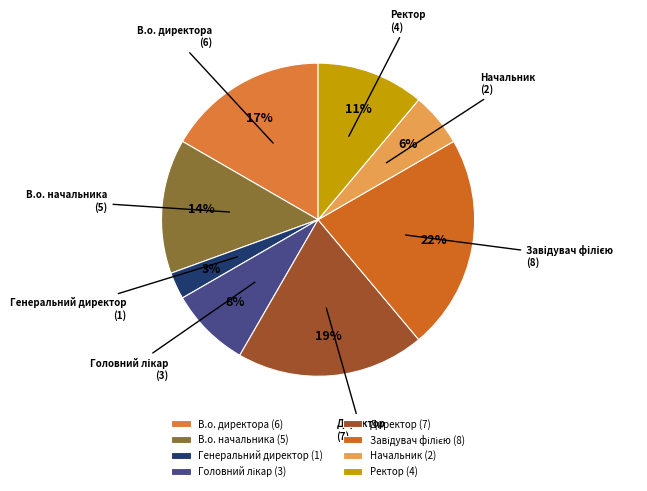

Which has a higher value, В.о. начальника (5) or Начальник (2)?

В.о. начальника (5)